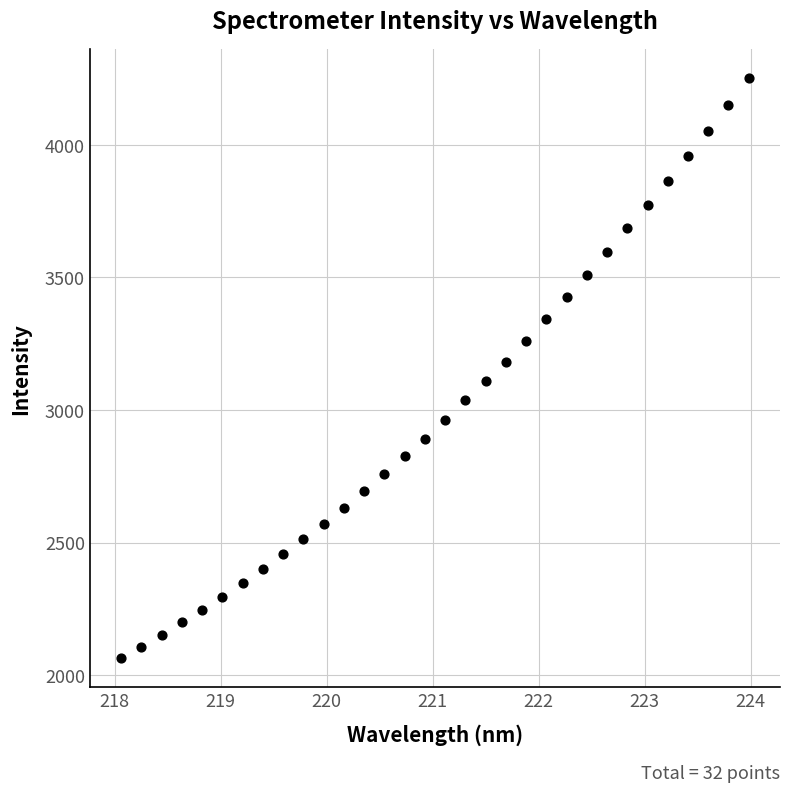

What is the range of Y values (max minus min)?

2188.1